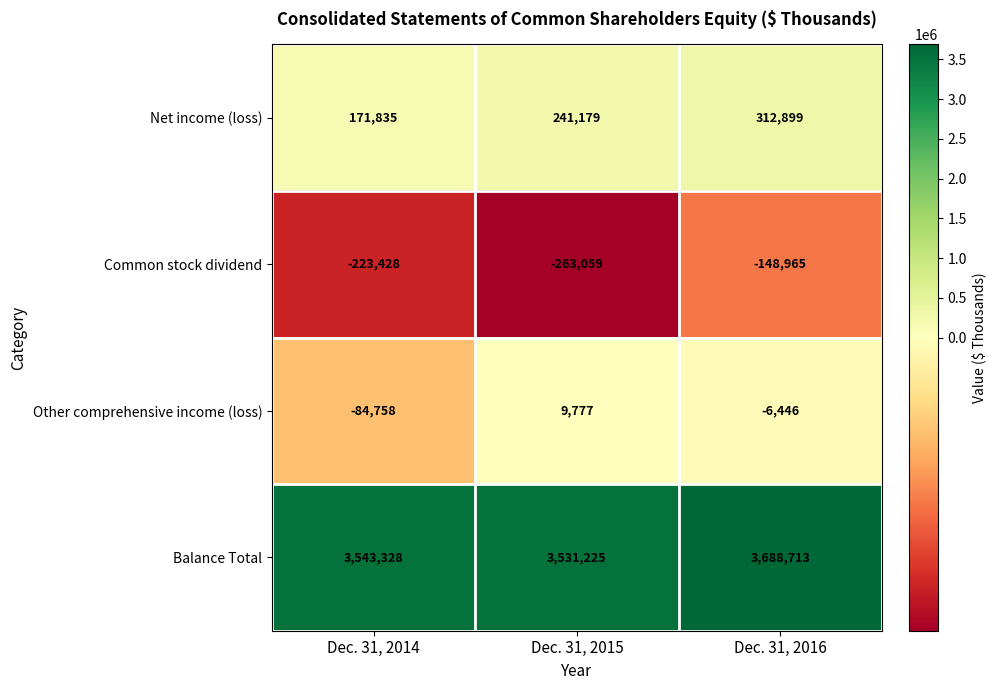

Which label corresponds to the largest value in the chart?

Dec. 31, 2016